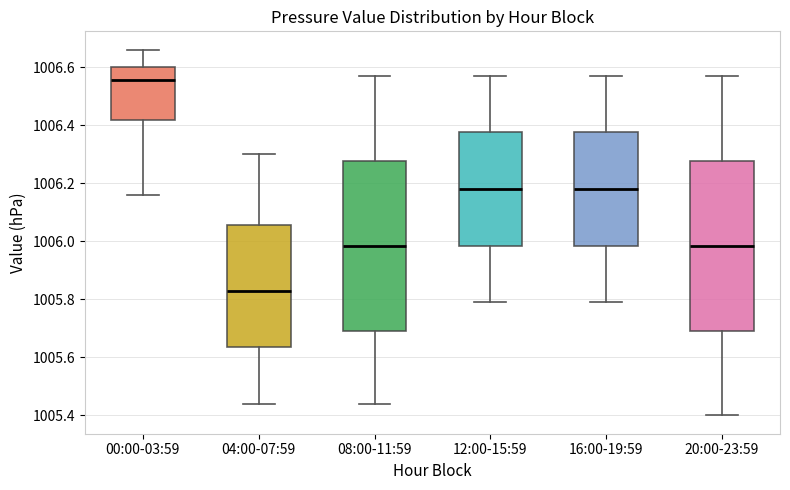

Which box's median line is the highest?

00:00-03:59